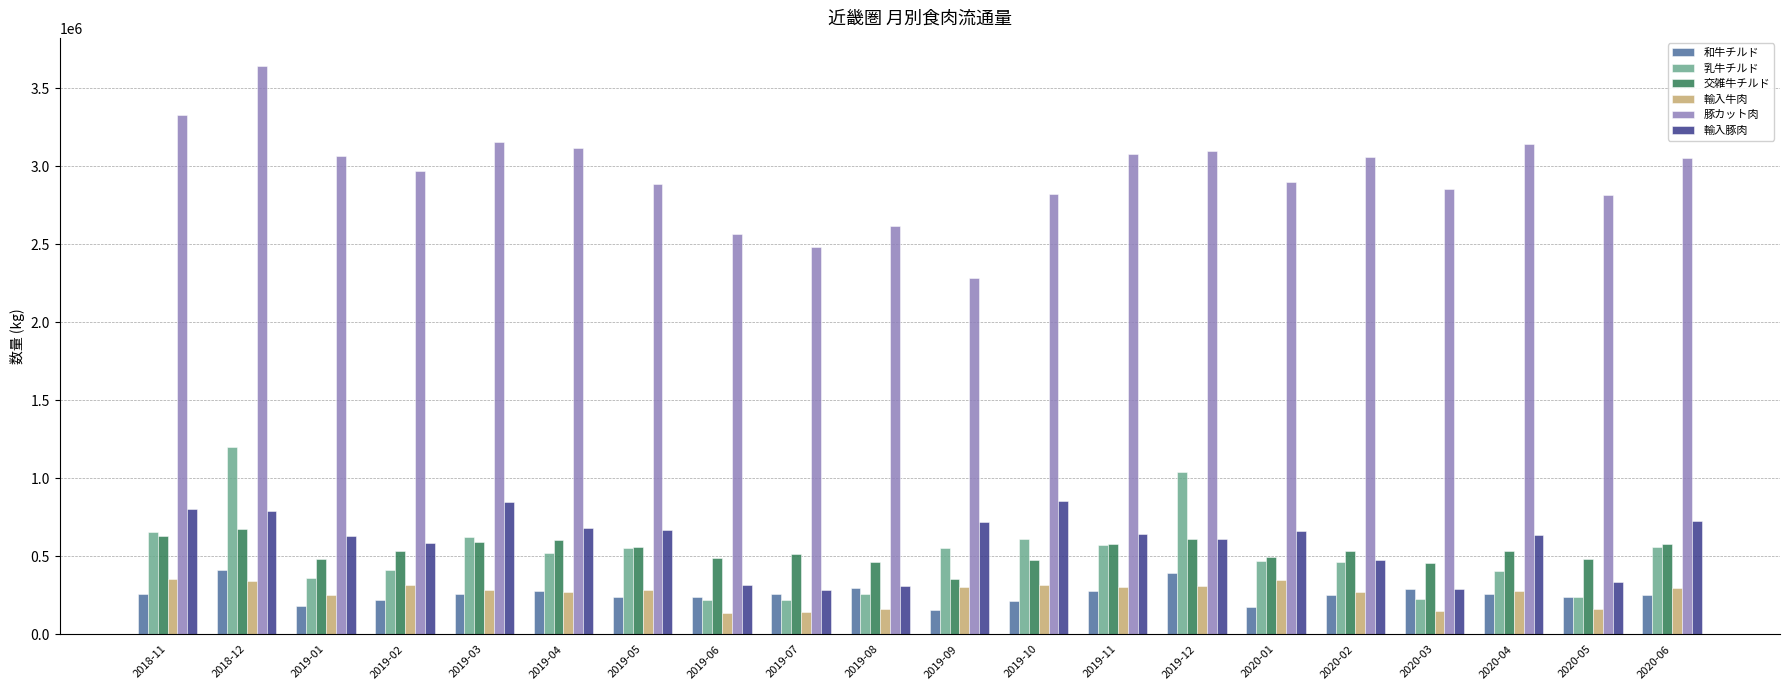

The value of 豚カット肉 at 2019-10 is 1408677. True or false?

False